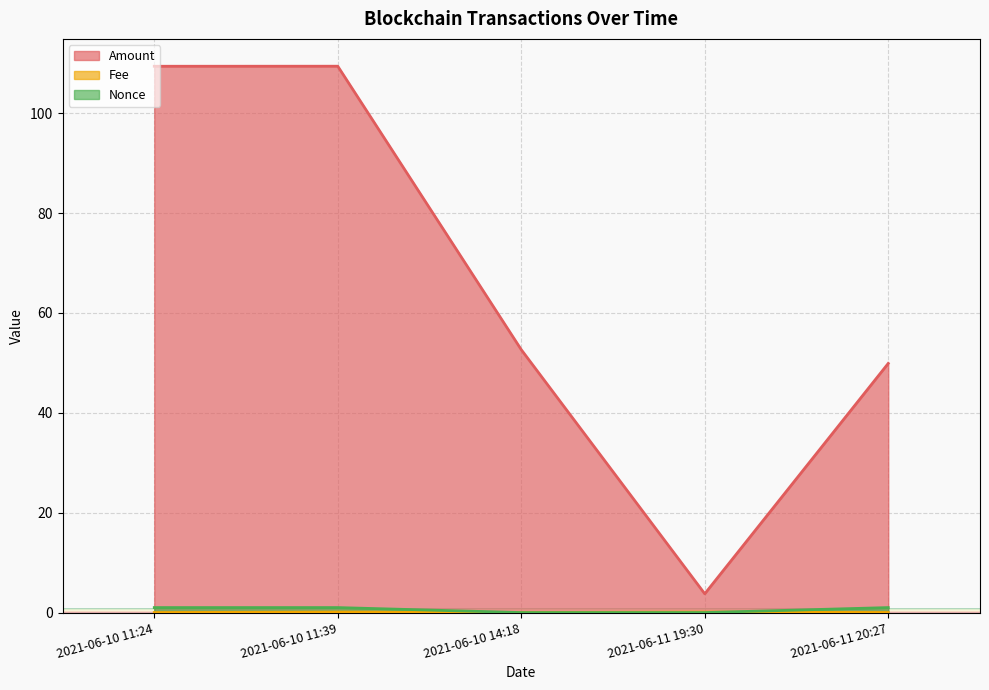

Where is the first local minimum for Amount?

2021-06-11 19:30